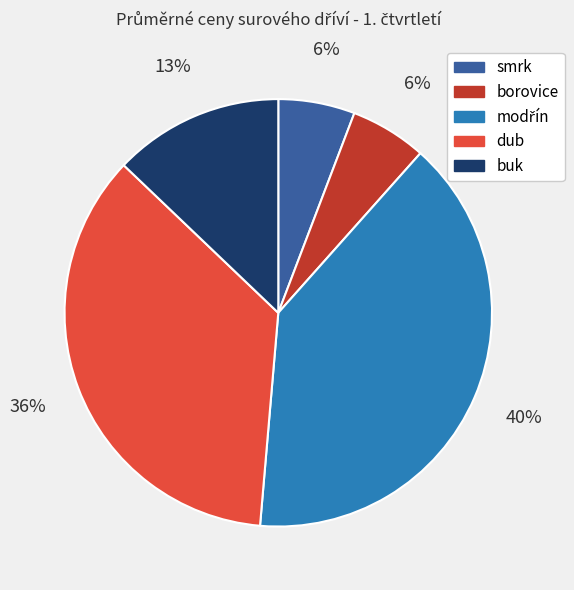

How many slices are in this pie chart?

5